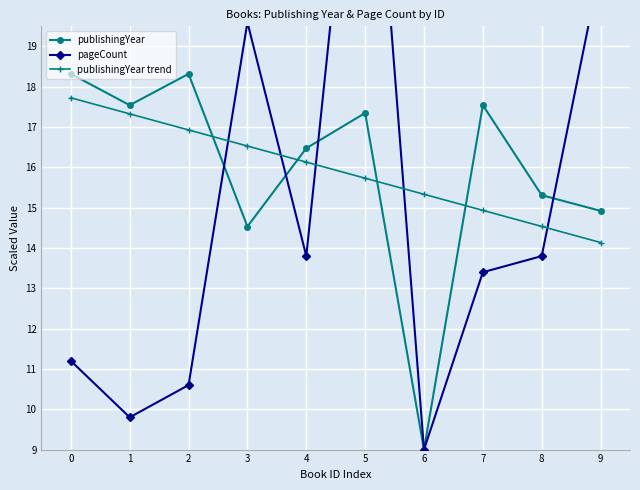

What is the sum of all publishingYear values?

159.3